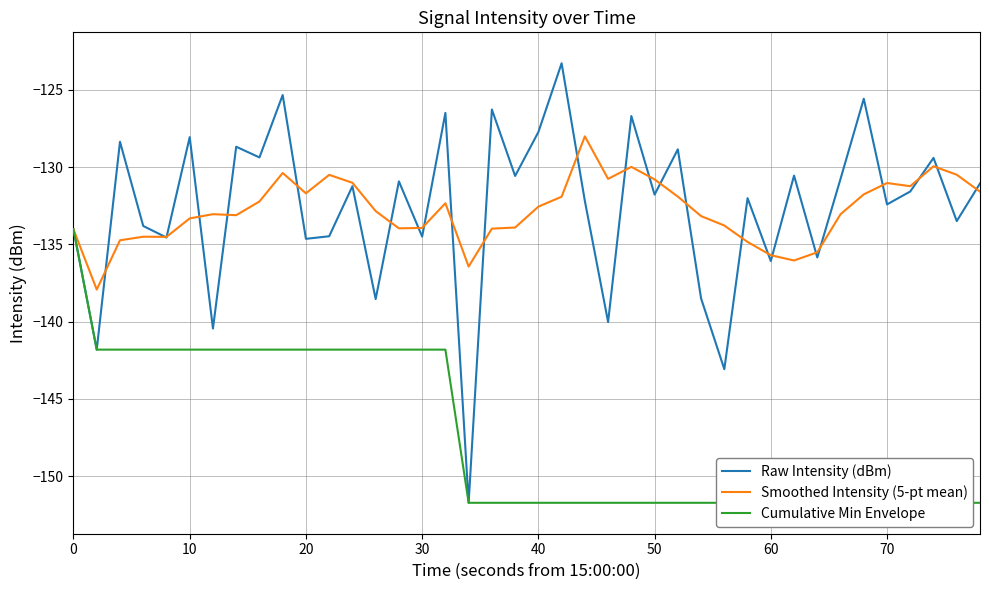

How many series are shown in this chart?

3